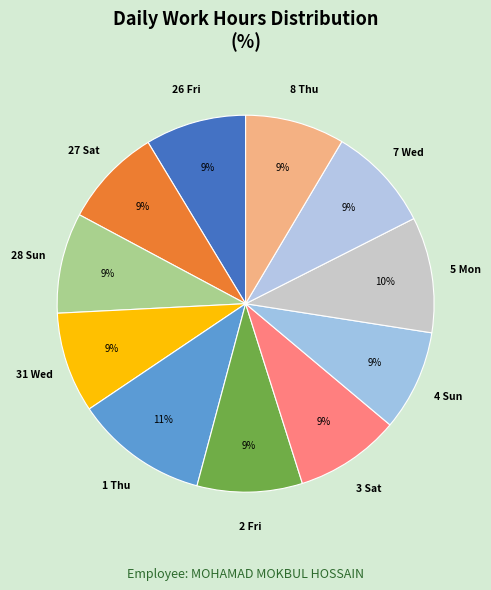

How many slices are in this pie chart?

11